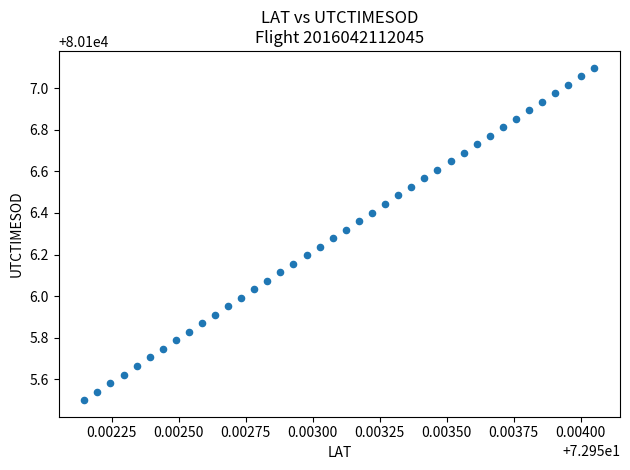

What is the range of Y values (max minus min)?

1.6